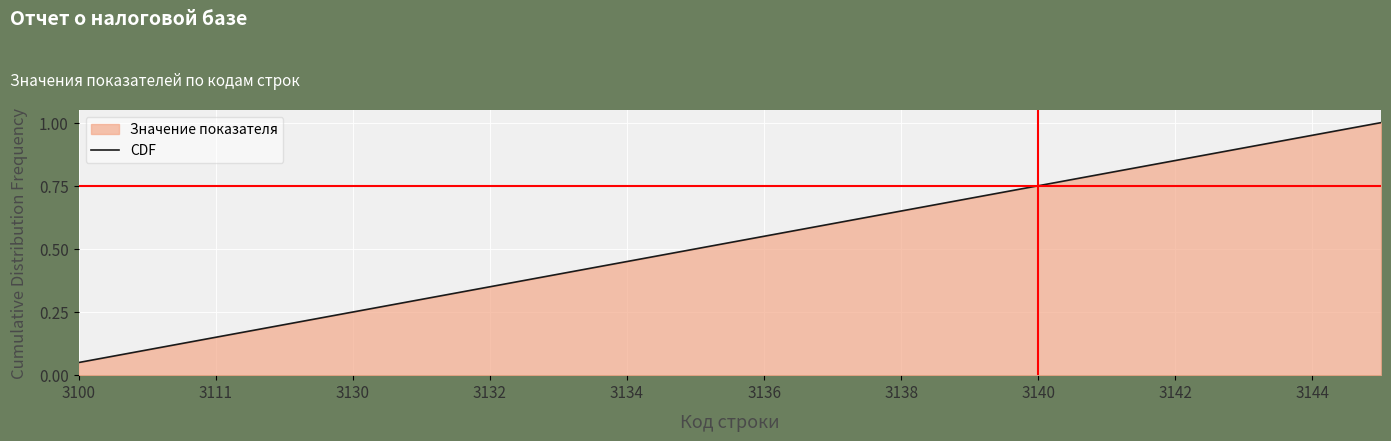

Is it true that the value at 3136 is 0.9?

False